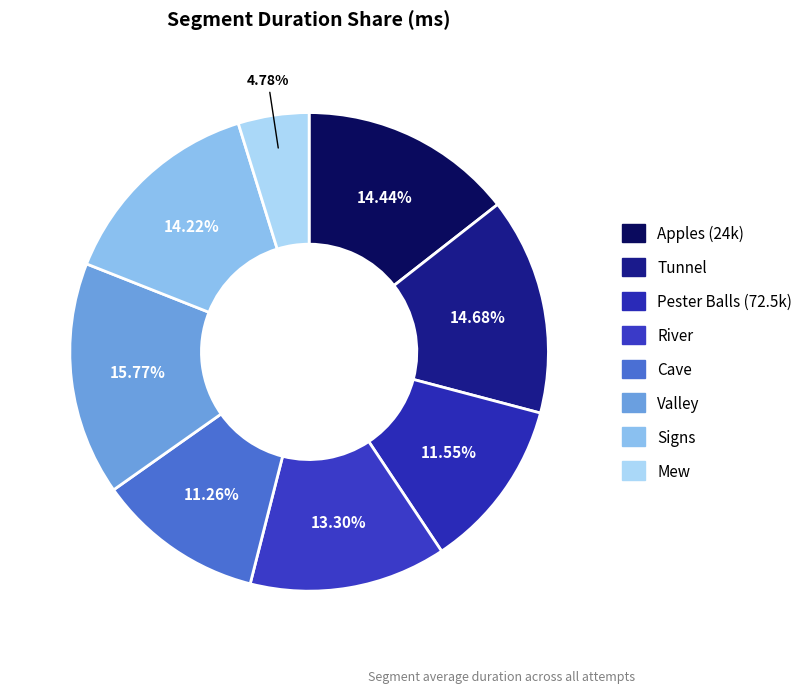

To the nearest percent, what is the difference between the Tunnel and Mew slice percentages?

10%